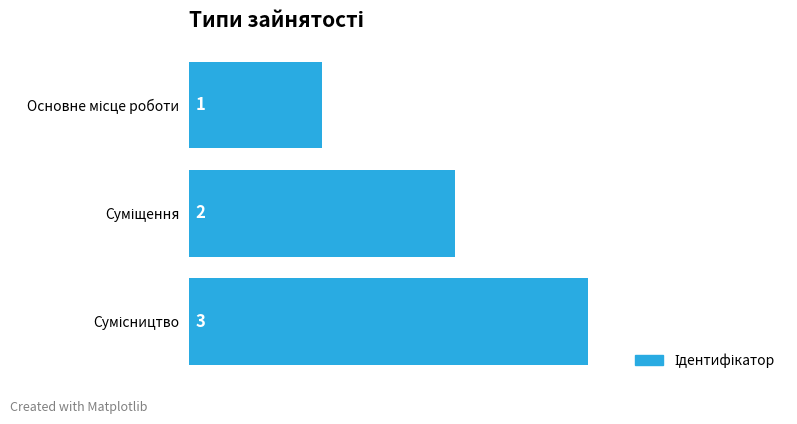

What is the minimum value shown in the chart?

1